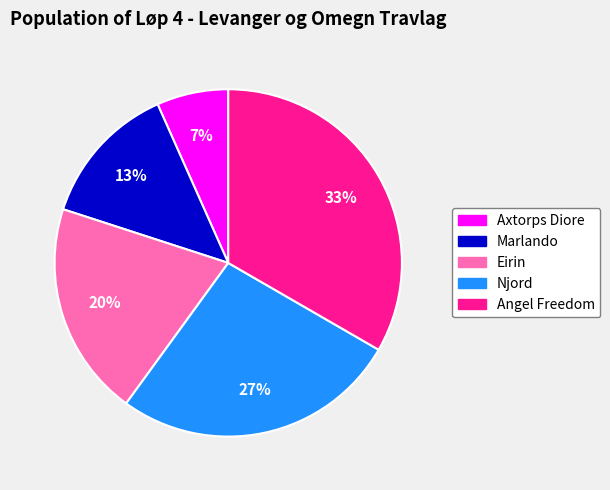

Does Marlando account for over 50% of the chart?

No